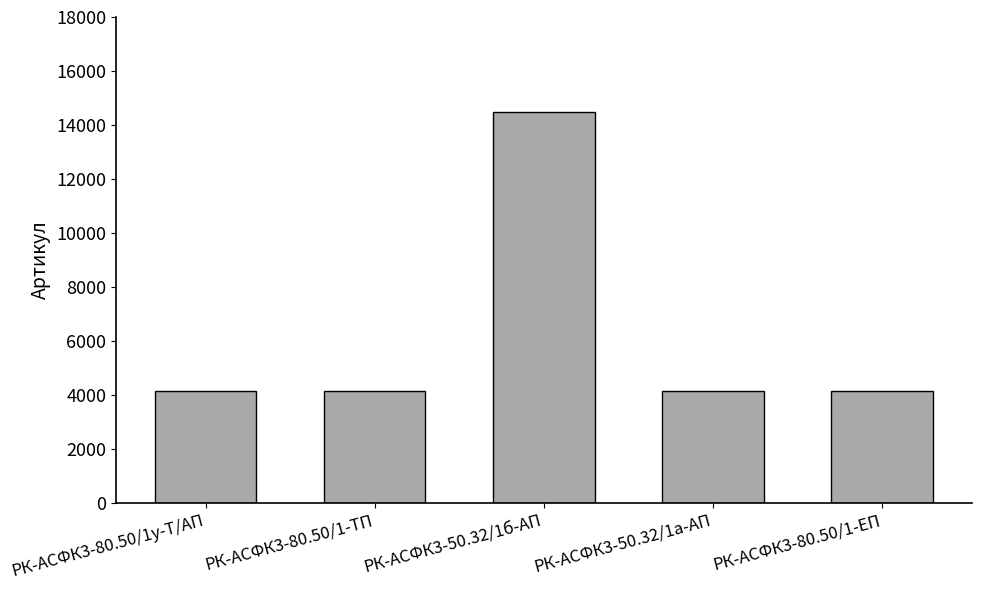

What is the difference between the maximum and minimum values?

10338